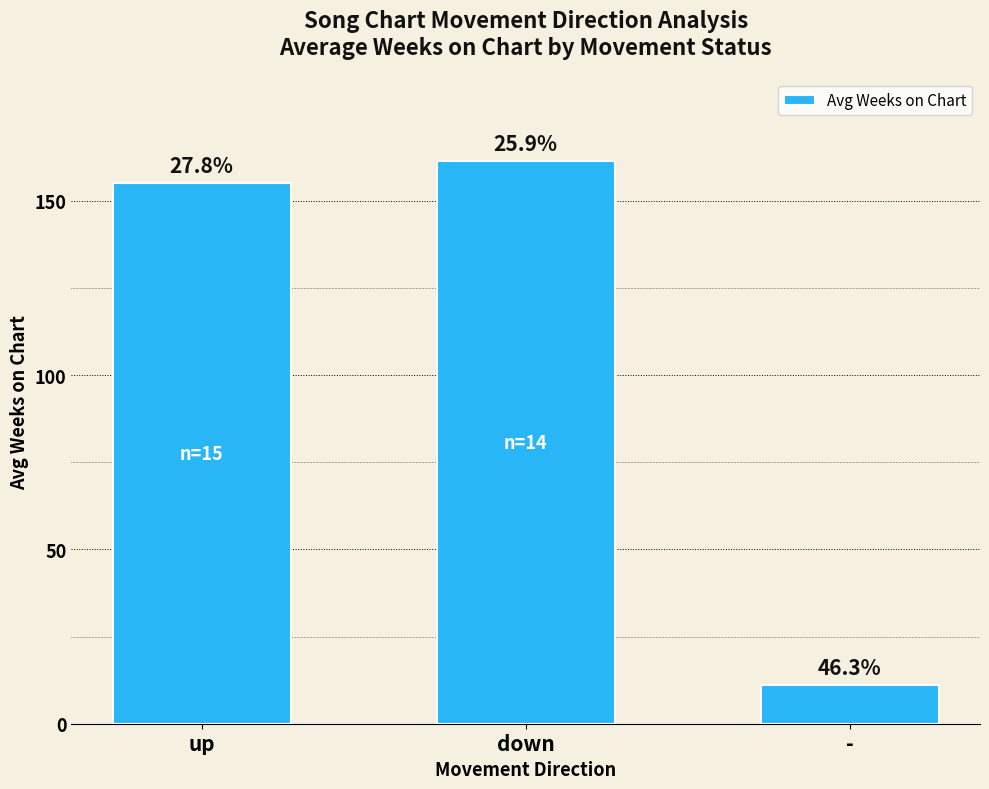

Does the chart contain any negative values?

No